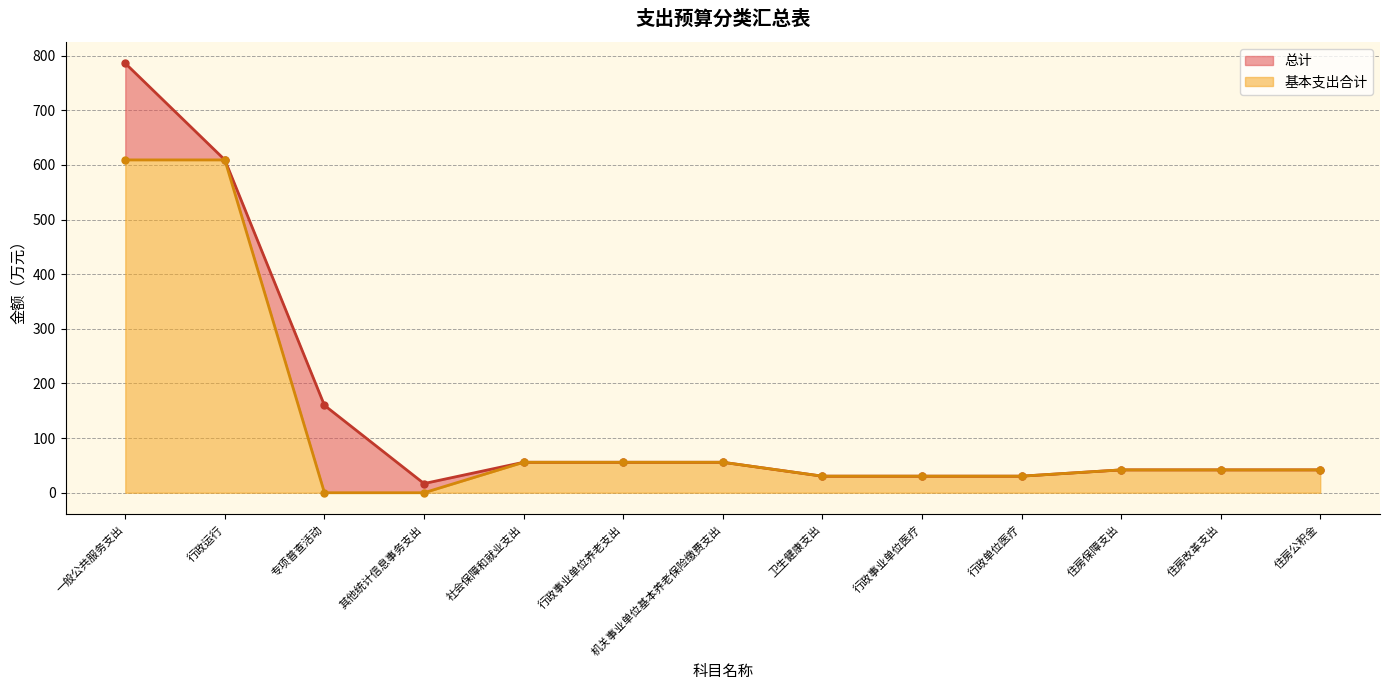

Rank the series by their maximum value, from lowest to highest.

基本支出合计, 总计